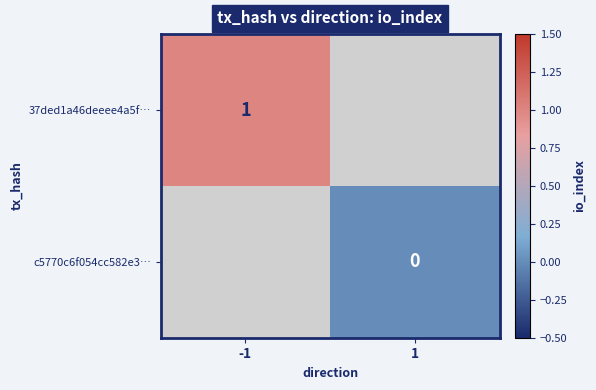

How many categories are shown in the chart?

2